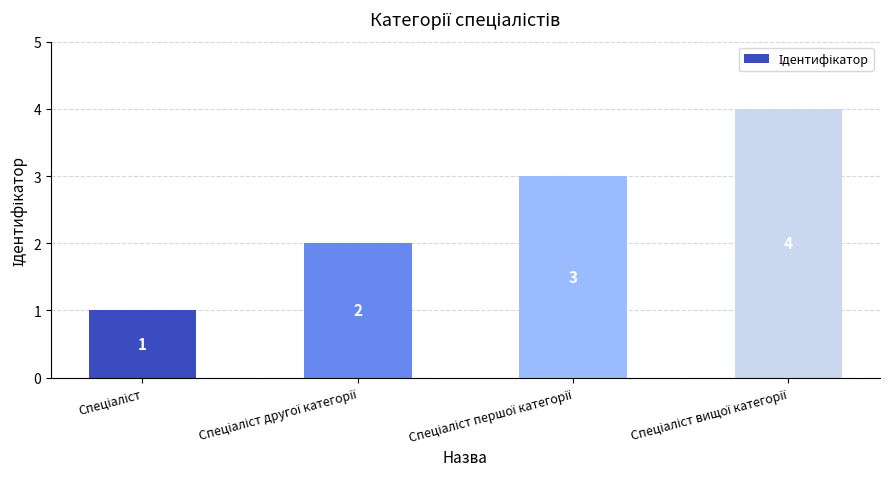

Reading left to right, list all the values displayed in this chart.

1	2	3	4